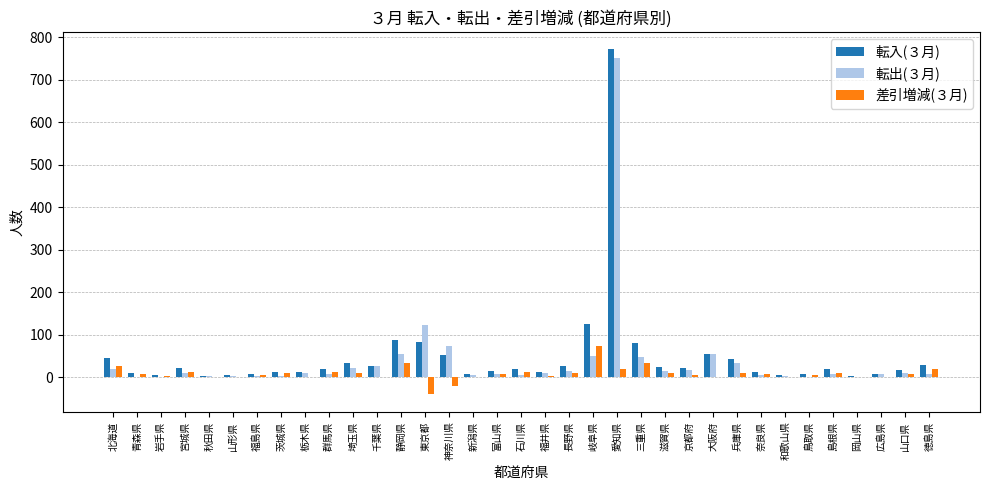

How many categories are shown in the chart?

35